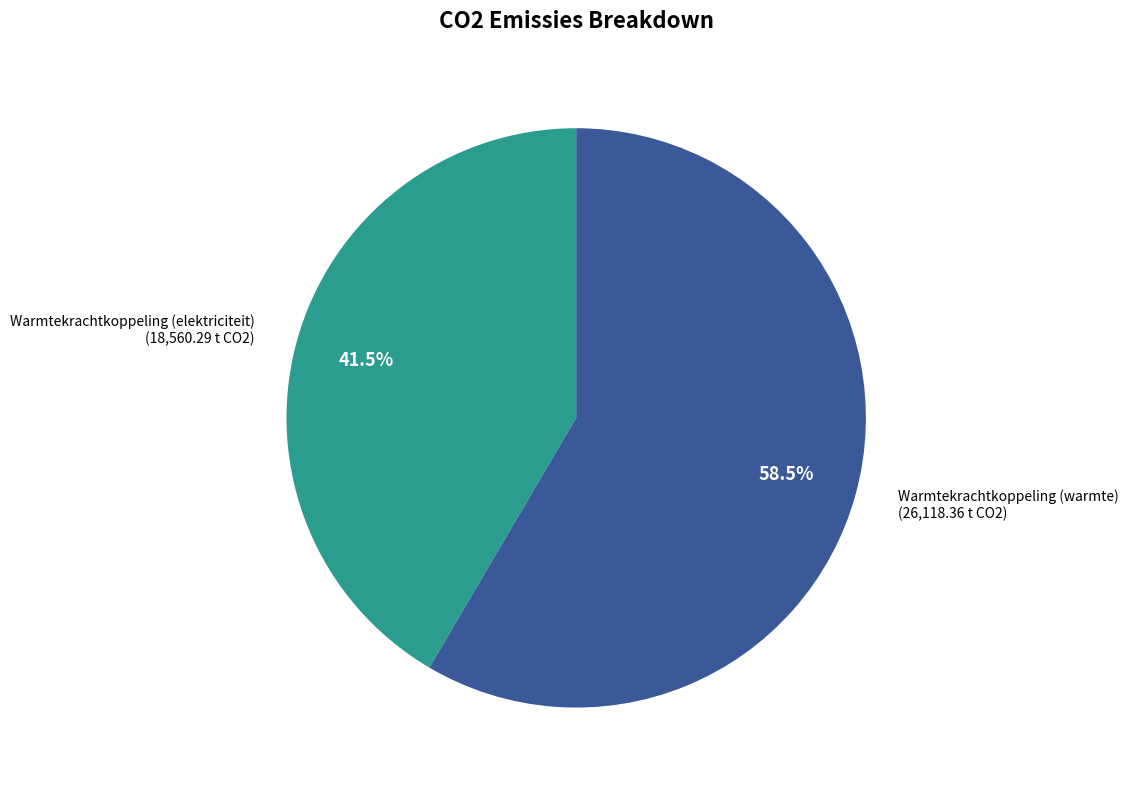

Is there any slice that represents more than half of the pie?

Yes